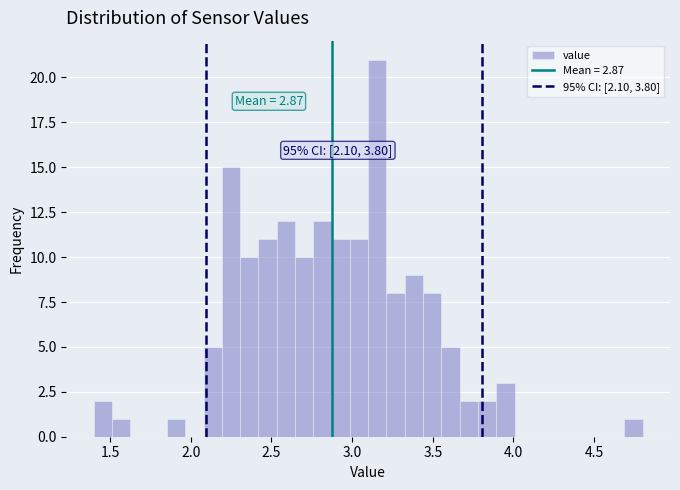

Read against the x-axis, roughly where is the centre of the tallest bar?

3.15